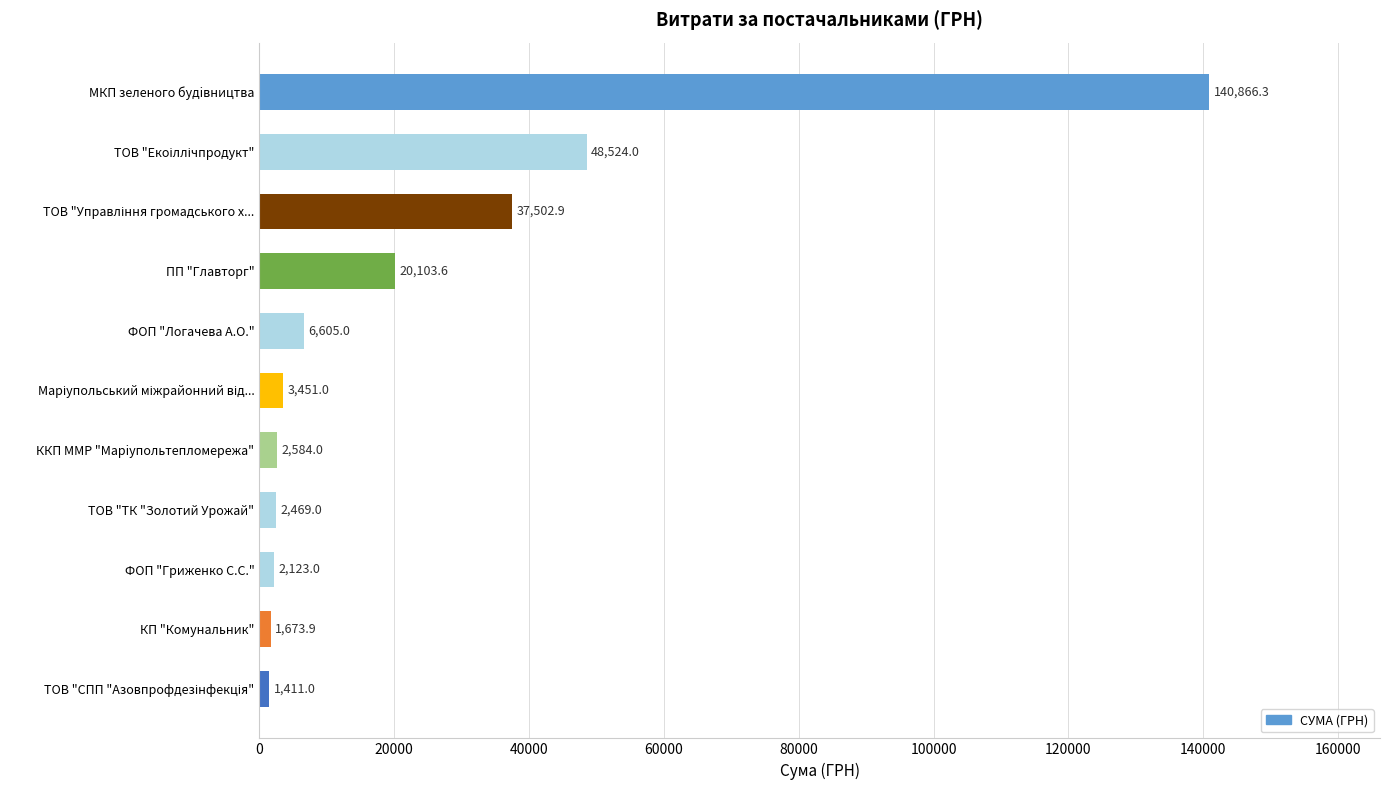

Reading bottom to top, transcribe all the data shown in this chart.

1411.0	1673.9	2123.0	2469.0	2584.0	3451.0	6605.0	20103.6	37502.9	48524.0	140866.3